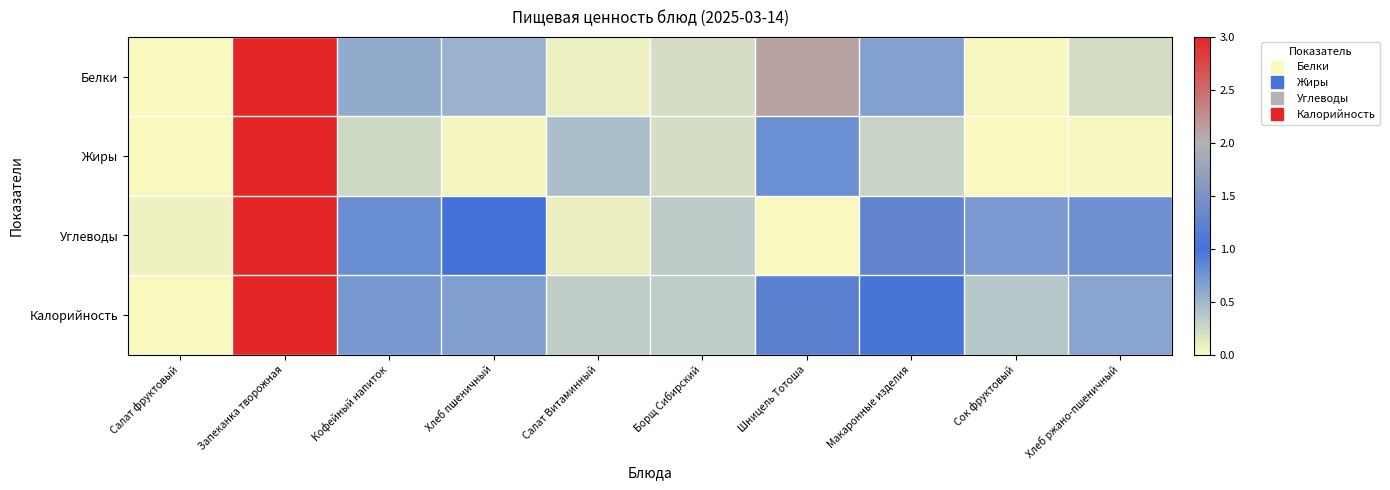

Reading left to right, what are all the values shown in this chart?

Белки: Салат фруктовый=0.0	Запеканка творожная=3.0	Кофейный напиток=0.6	Хлеб пшеничный=0.5	Салат Витаминный=0.1	Борщ Сибирский=0.2	Шницель Тотоша=2.1	Макаронные изделия=0.7	Сок фруктовый=0.0	Хлеб ржано-пшеничный=0.2
Жиры: Салат фруктовый=0.0	Запеканка творожная=3.0	Кофейный напиток=0.3	Хлеб пшеничный=0.0	Салат Витаминный=0.4	Борщ Сибирский=0.2	Шницель Тотоша=0.8	Макаронные изделия=0.3	Сок фруктовый=0.0	Хлеб ржано-пшеничный=0.0
Углеводы: Салат фруктовый=0.1	Запеканка творожная=3.0	Кофейный напиток=0.8	Хлеб пшеничный=1.0	Салат Витаминный=0.1	Борщ Сибирский=0.3	Шницель Тотоша=0.0	Макаронные изделия=1.3	Сок фруктовый=0.7	Хлеб ржано-пшеничный=0.8
Калорийность: Салат фруктовый=0.0	Запеканка творожная=3.0	Кофейный напиток=0.7	Хлеб пшеничный=0.7	Салат Витаминный=0.3	Борщ Сибирский=0.3	Шницель Тотоша=1.2	Макаронные изделия=1.0	Сок фруктовый=0.4	Хлеб ржано-пшеничный=0.6